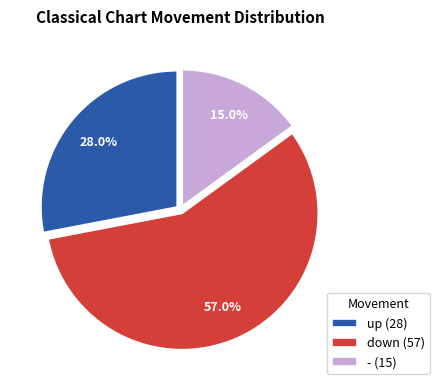

Does down represent more than half of the total?

Yes